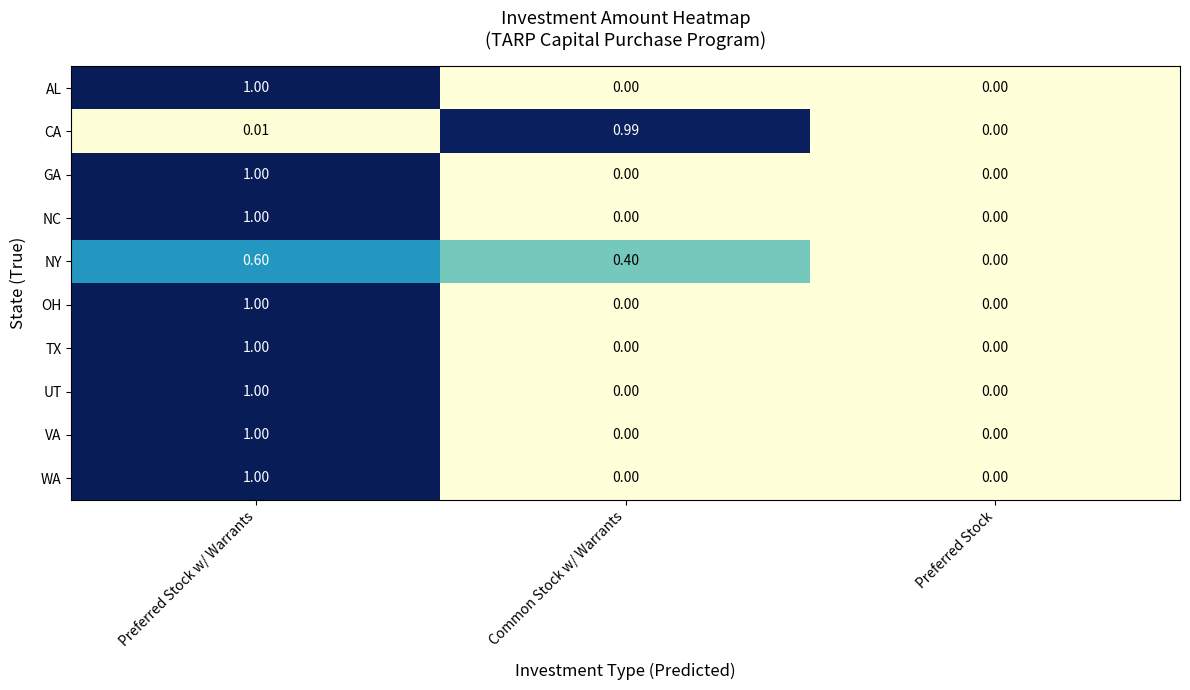

At which label is CA closest to 0?

Preferred Stock